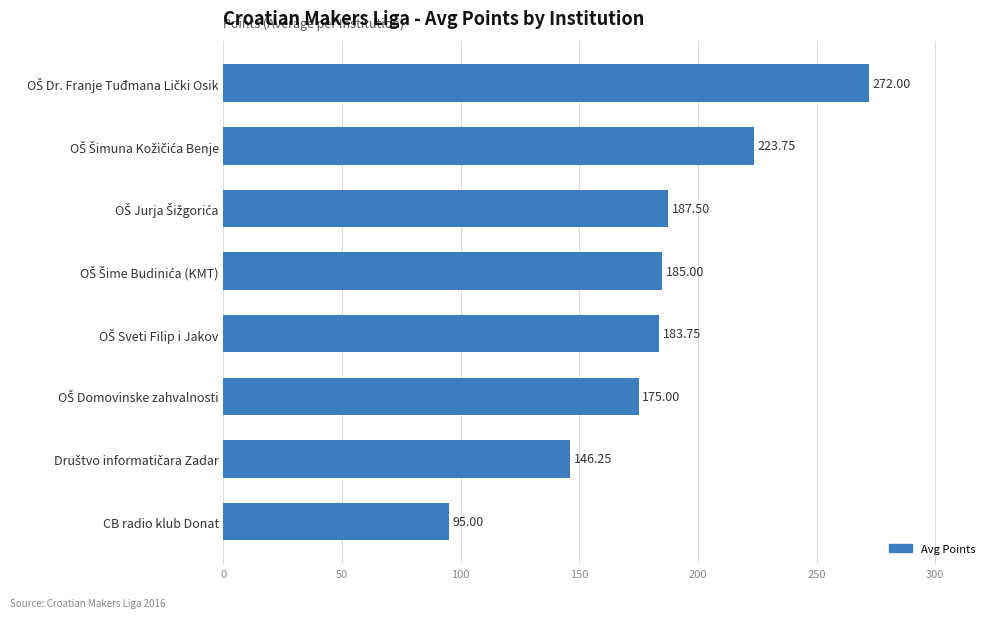

What is the average value?

183.5